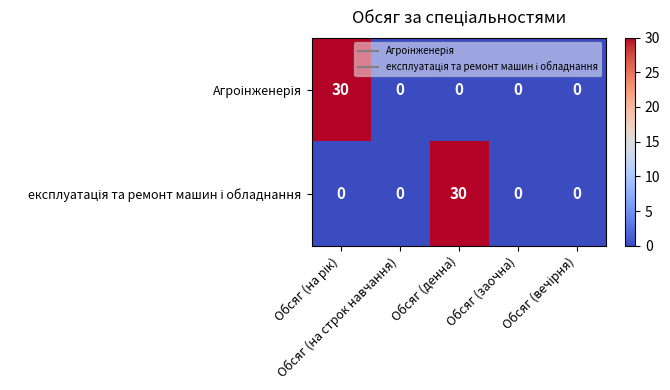

Count the number of data series in this chart.

2